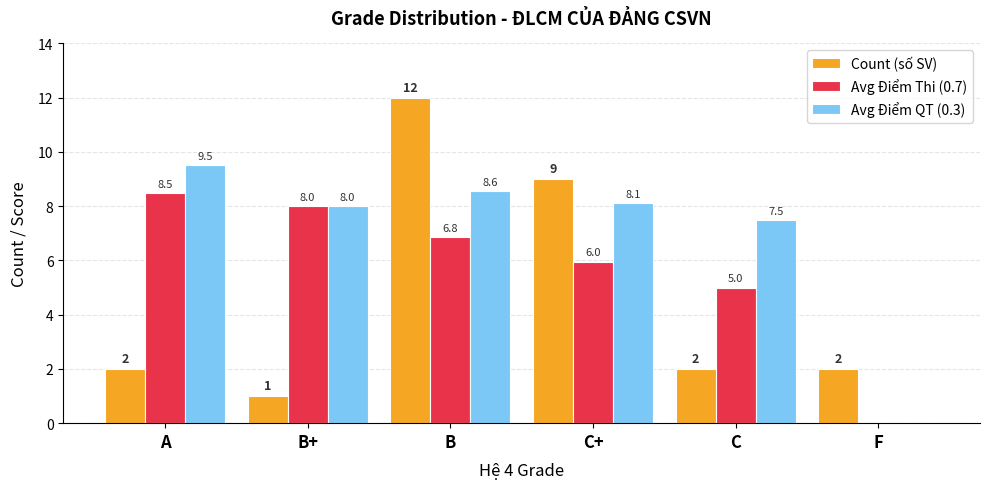

Is it true that Avg Điểm Thi (0.7) equals 6.0 at C+?

True